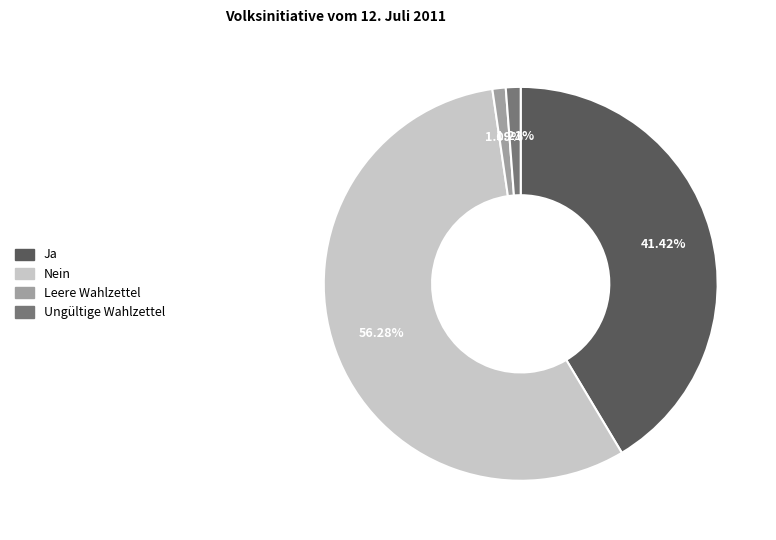

To the nearest percent, what is the average slice percentage?

25%